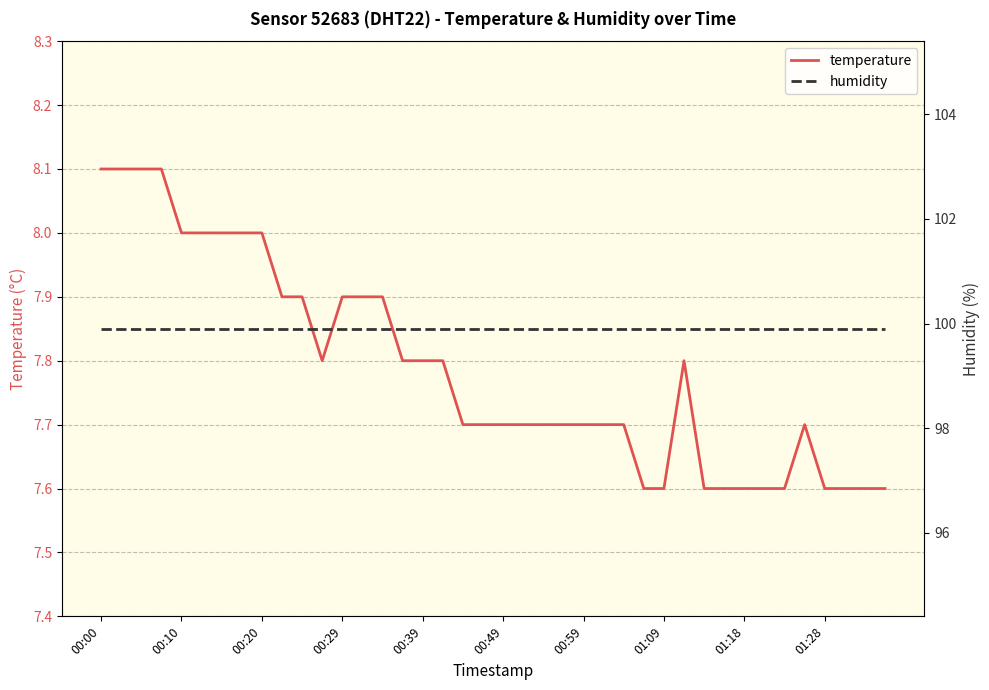

What is the value of the temperature point at the 13th from the left?

7.9